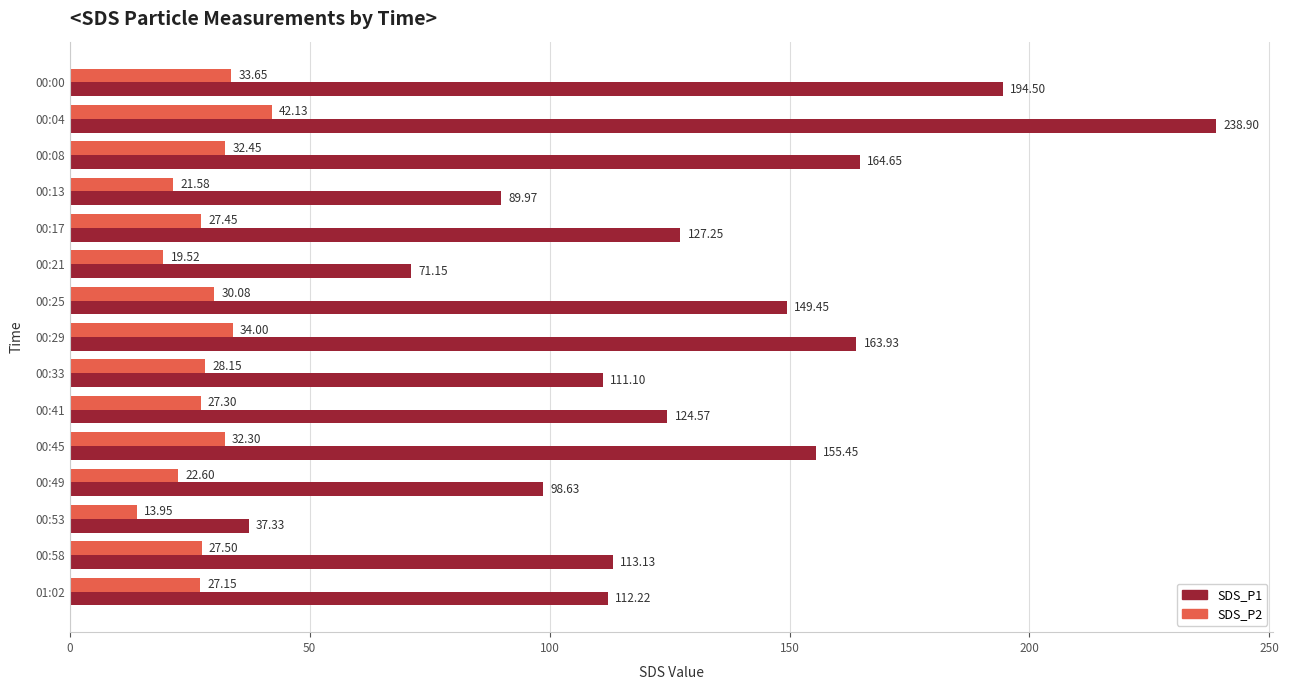

Which series has the largest total across all categories?

SDS_P1